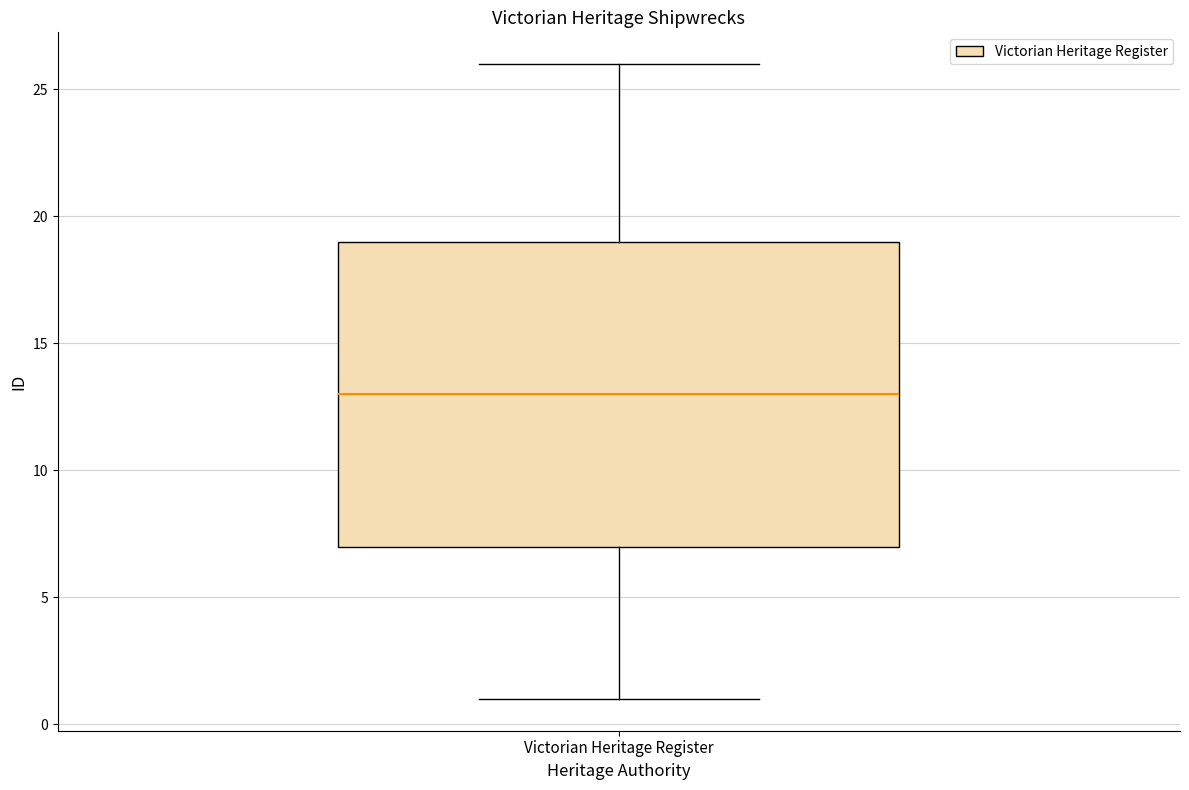

Where does the lower whisker of the box for Victorian Heritage Register end on the y-axis? The values are not printed on the chart, so give them approximately, as read against the axis.

1